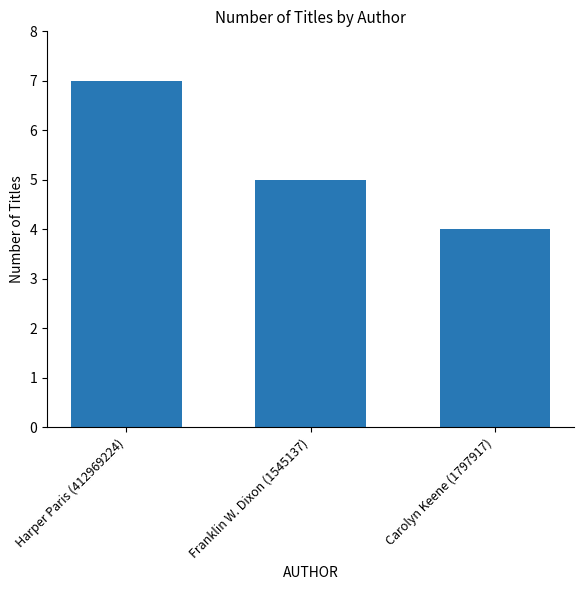

What position from the right is Franklin W. Dixon (1545137)?

2